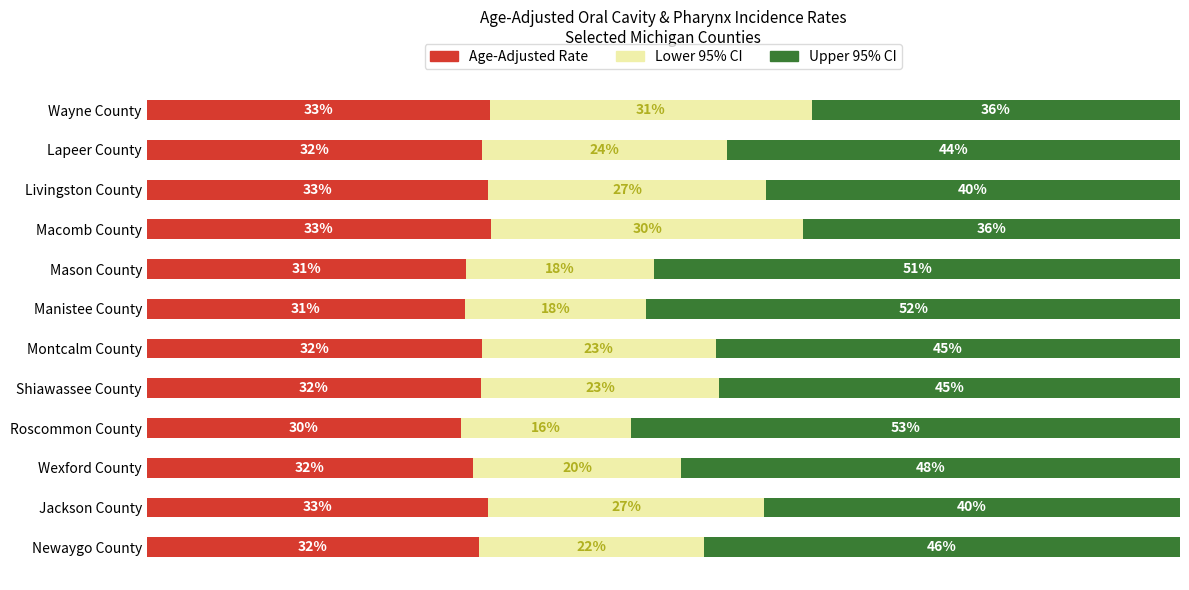

What are all the series names shown in the legend?

Age-Adjusted Rate, Lower 95% CI, Upper 95% CI